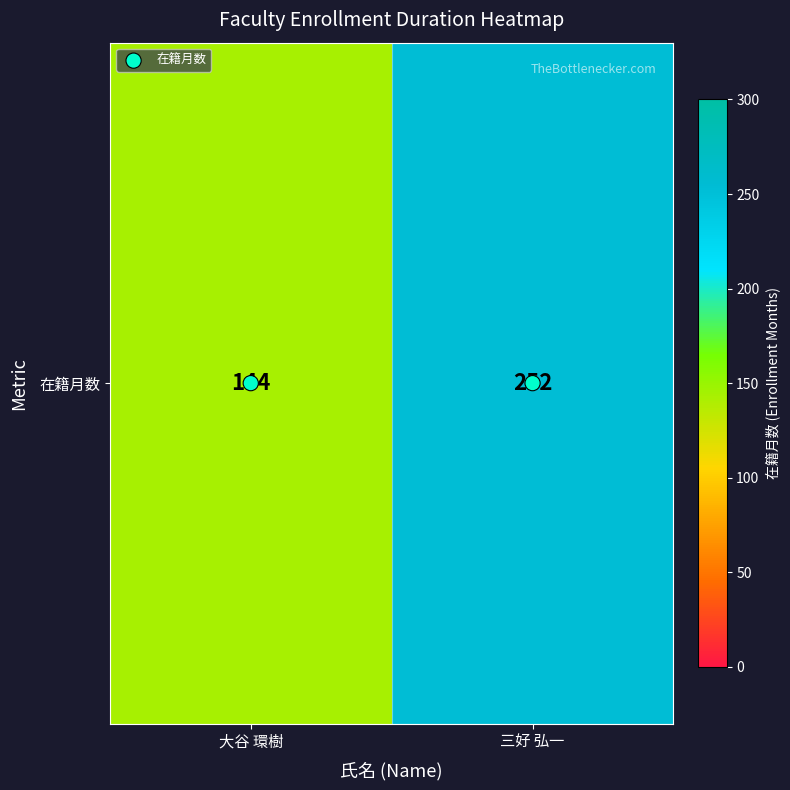

What is the total value across all series at 三好 弘一?

252